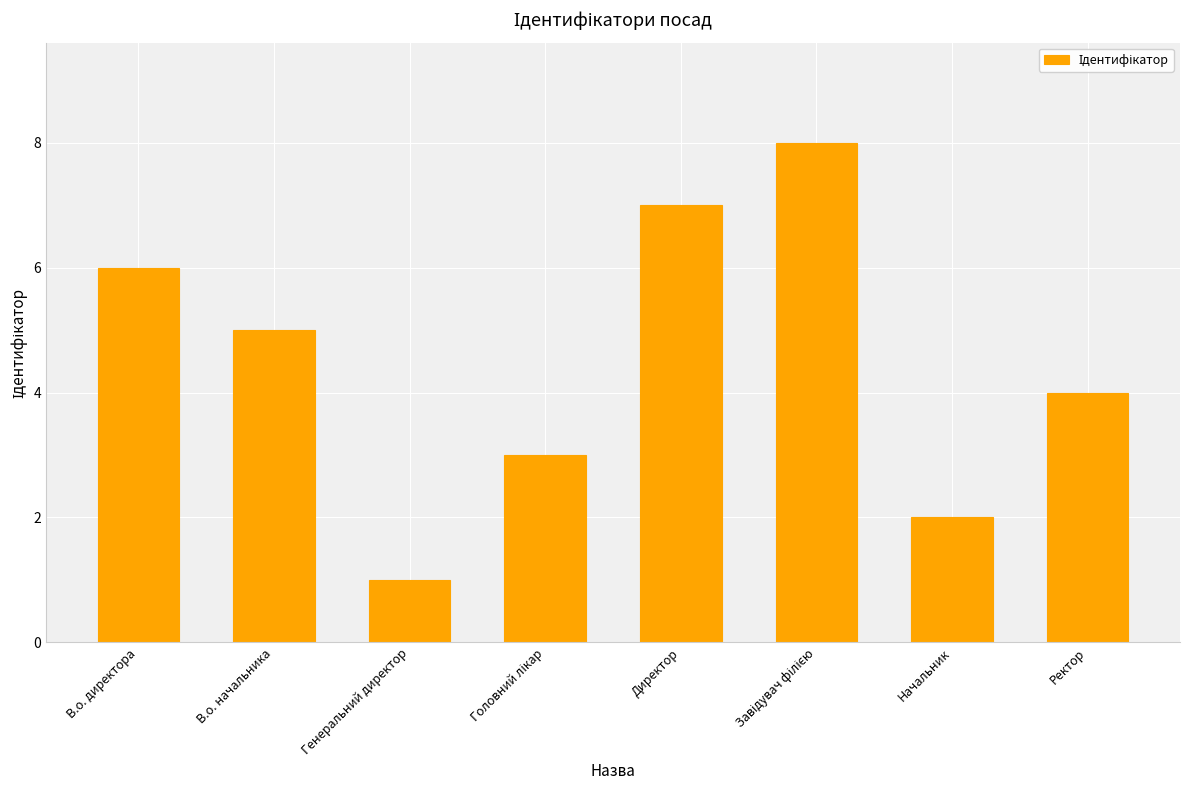

What is the difference between the maximum and second lowest values?

6